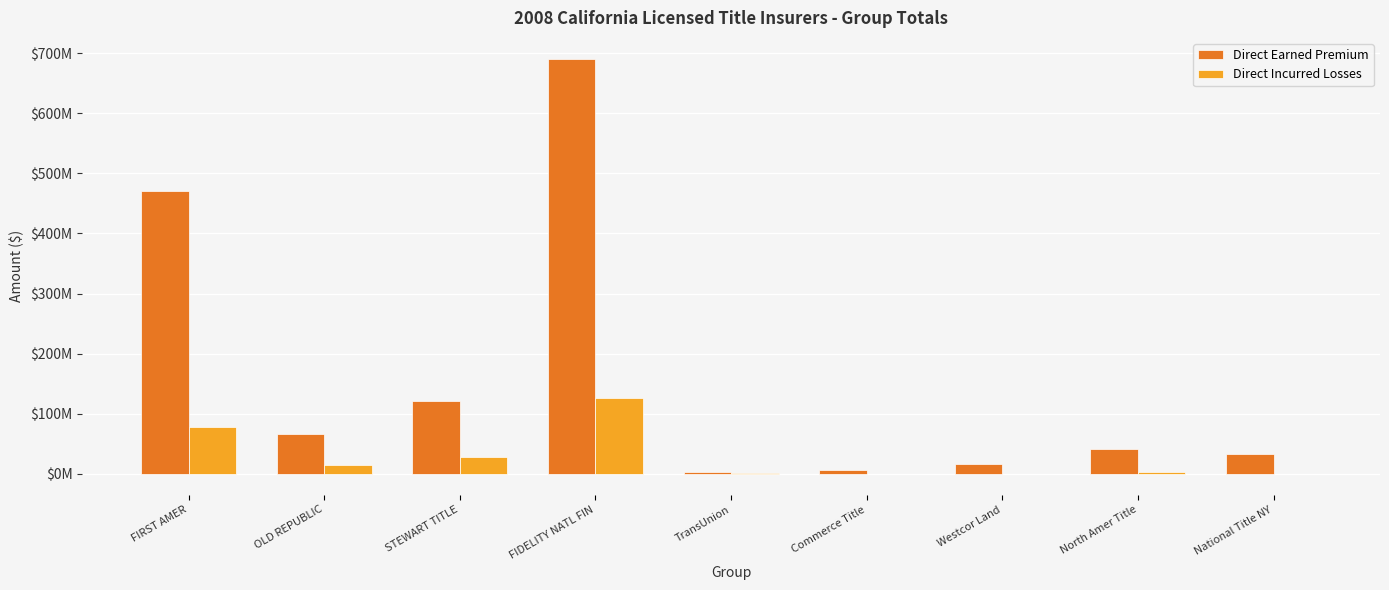

Which series has the largest total across all categories?

Direct Earned Premium